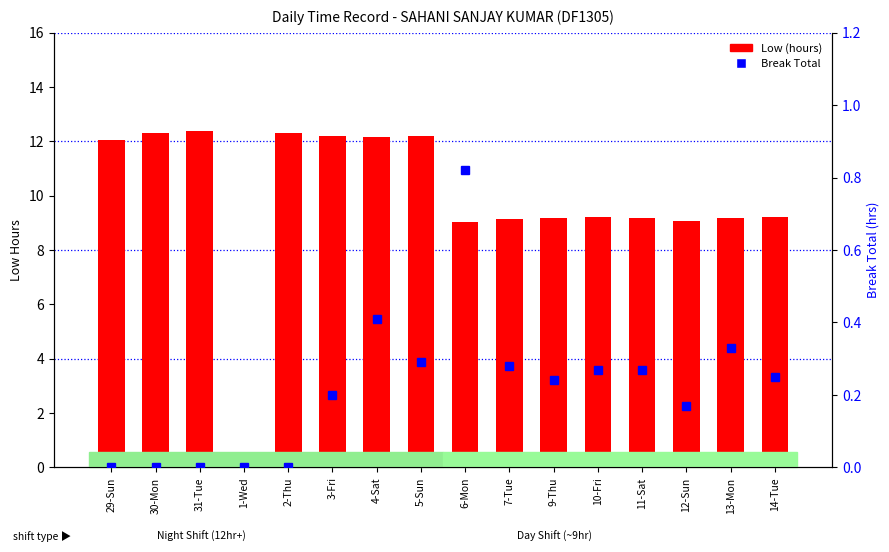

How many distinct data groups are displayed?

2